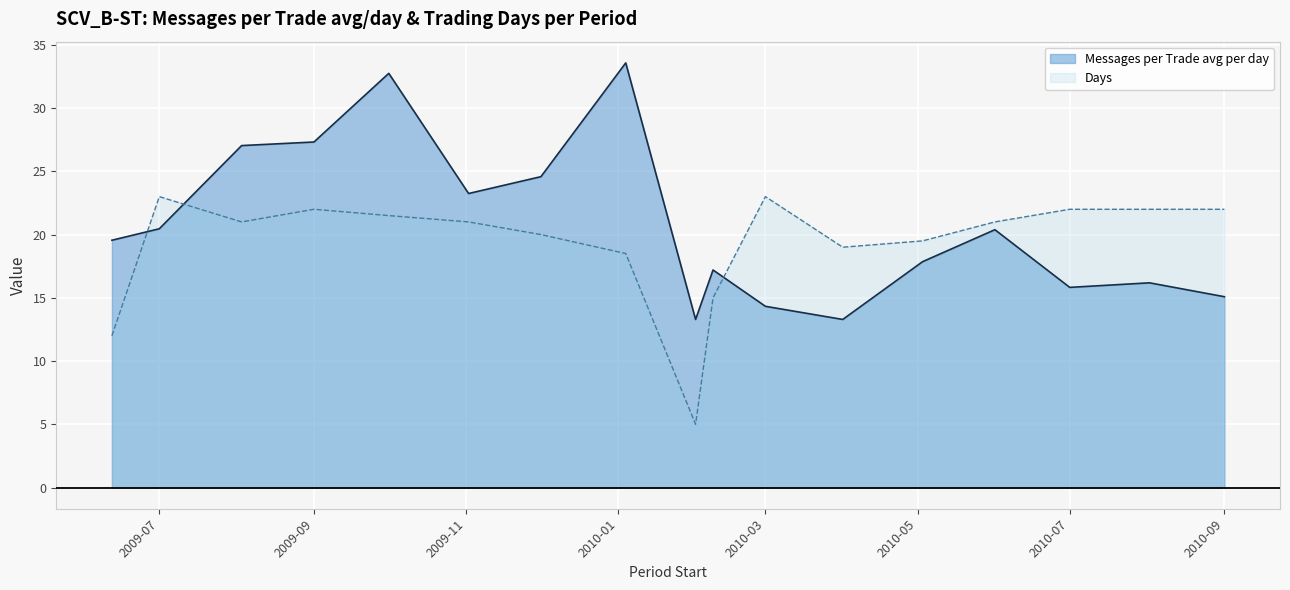

How many lines are shown in the chart?

2